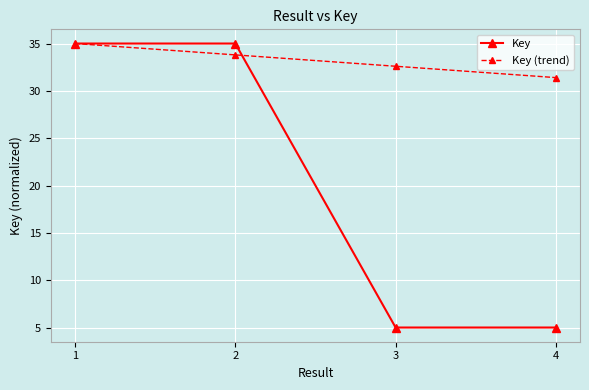

Rank the categories by Key (trend) value from highest to lowest.

1, 2, 3, 4